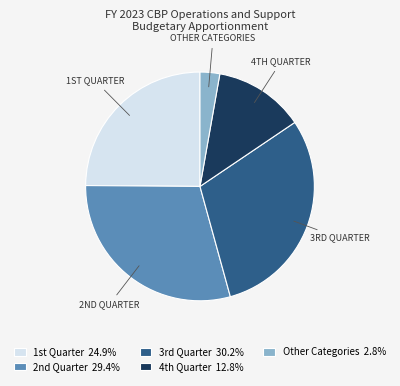

Does Other Categories 2.8% account for over 50% of the chart?

No